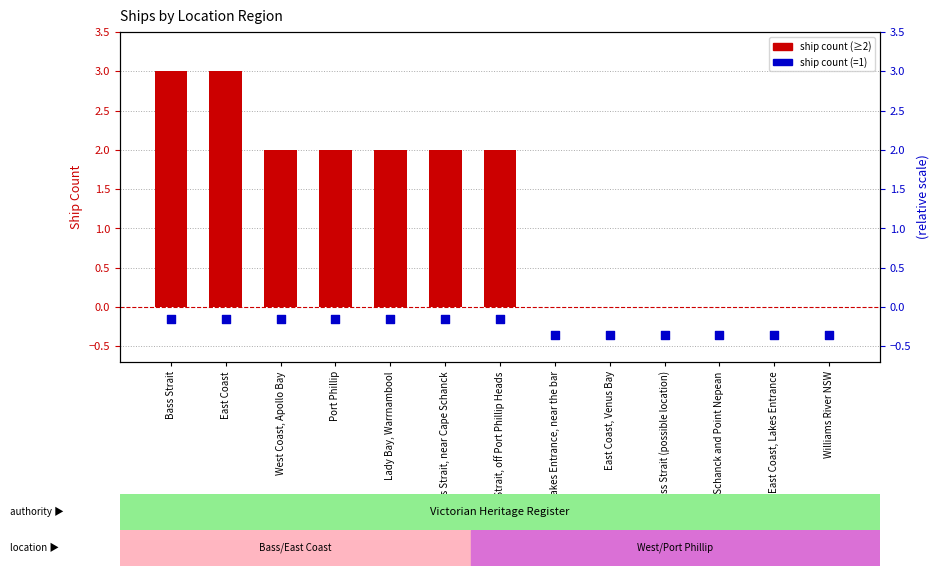

Which series contains the lowest Y value?

ship count (=1)